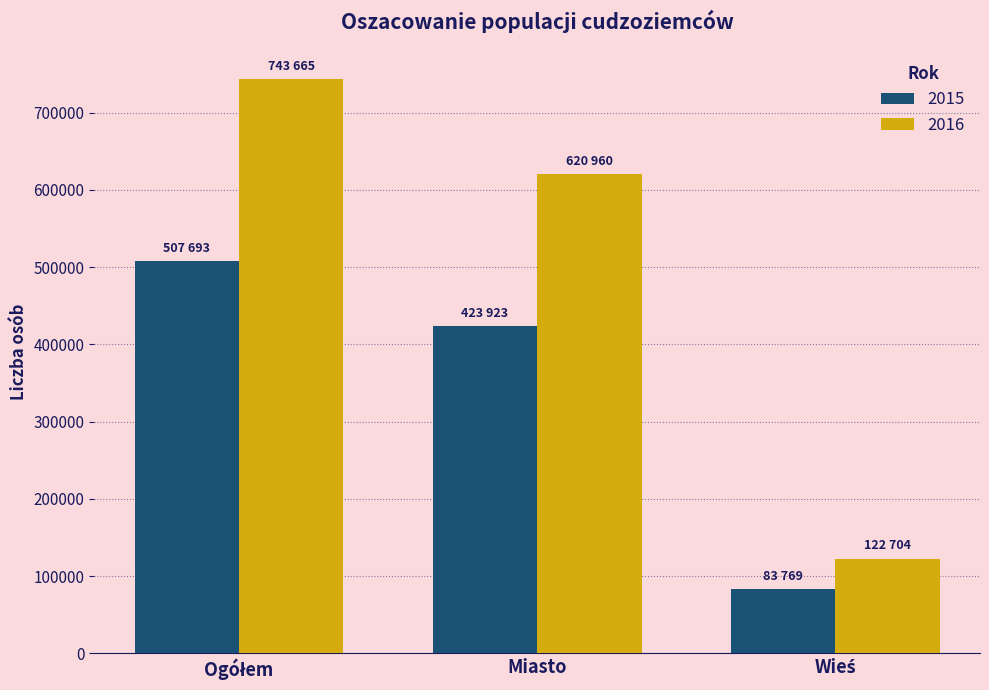

What is the maximum value shown in the chart?

743665